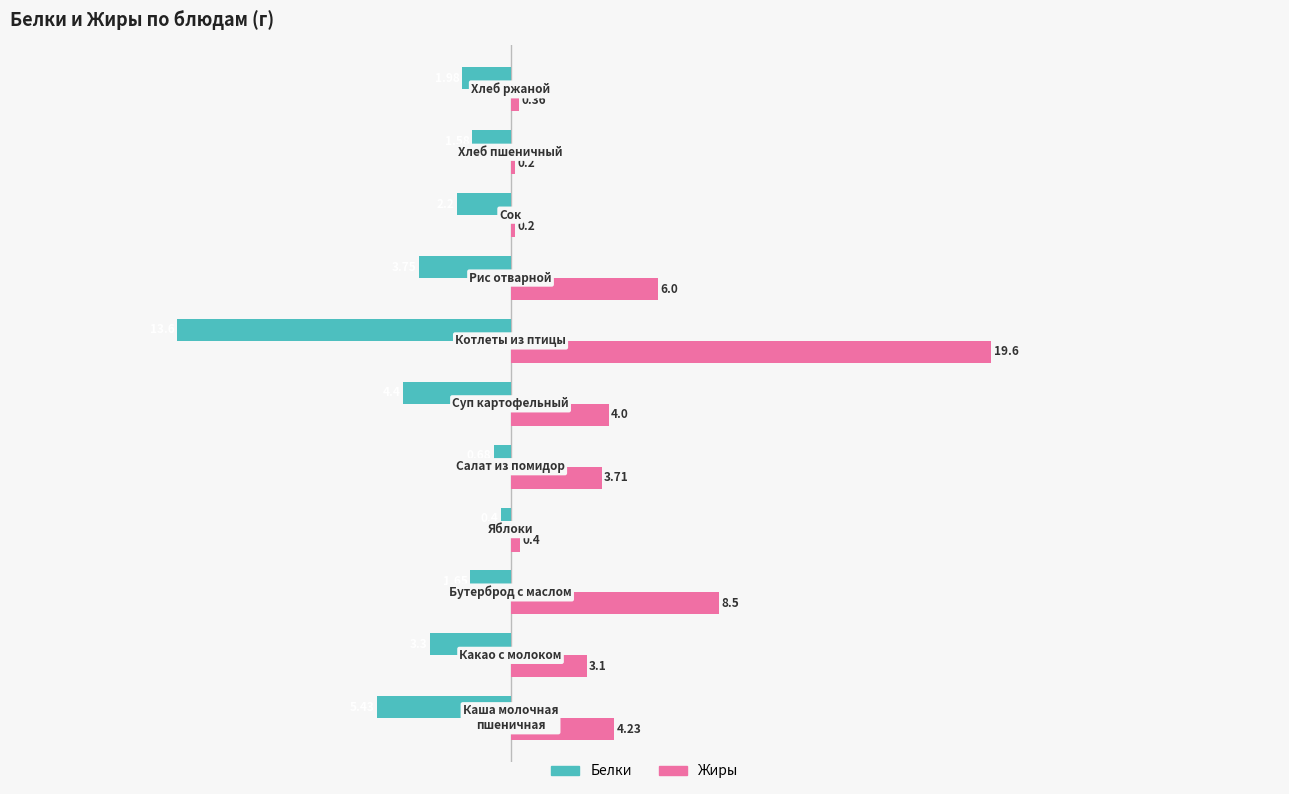

List the series in order of their overall mean, lowest first.

Белки, Жиры